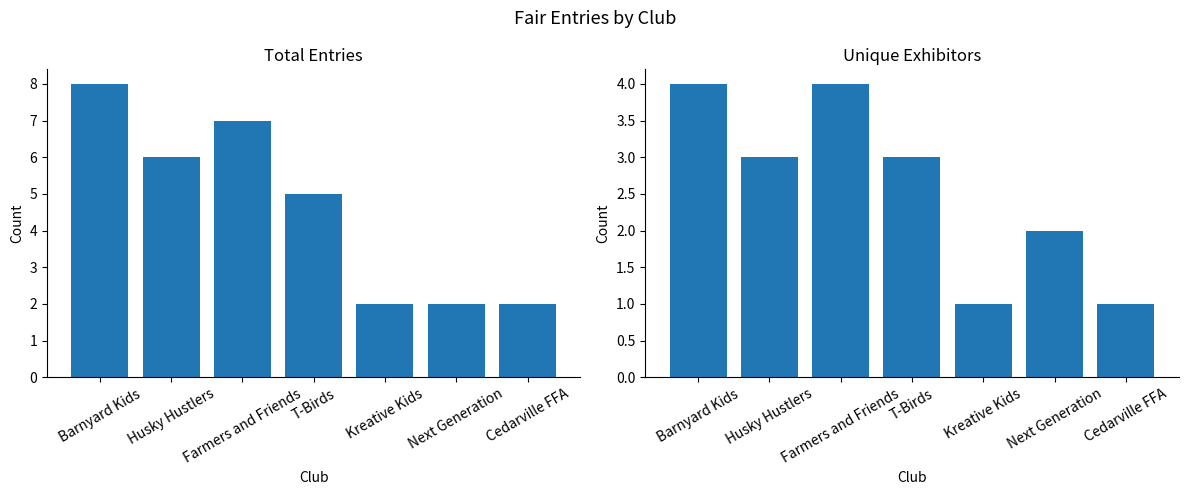

Between Barnyard Kids and Next Generation, which series saw the biggest shift?

Total Entries